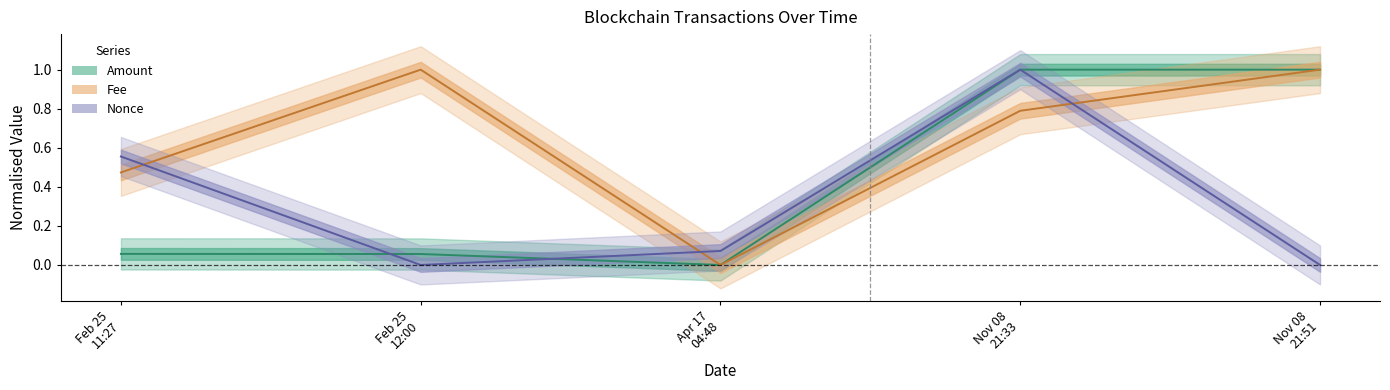

How many positive values does the Nonce series have?

4